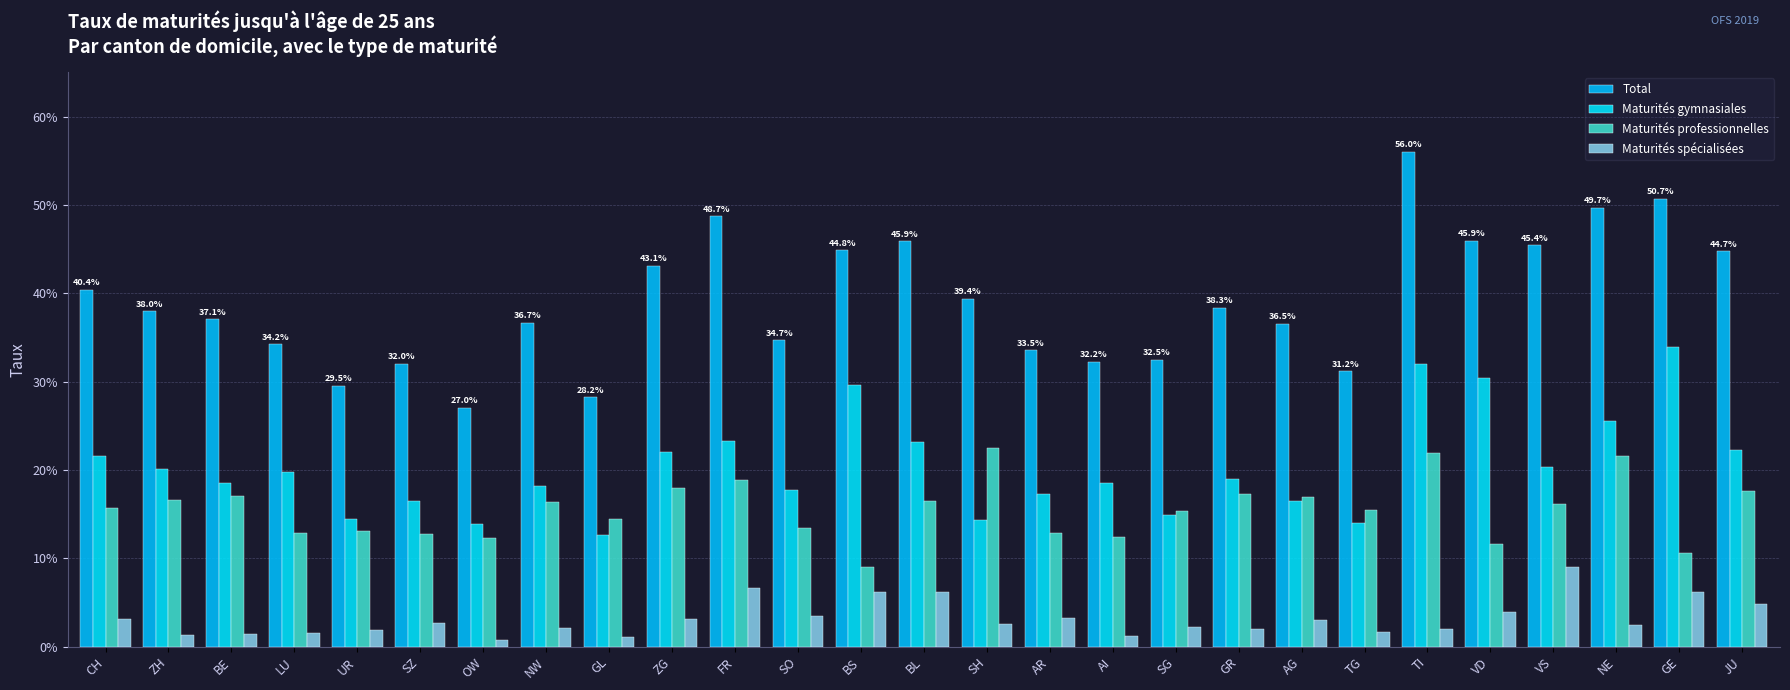

Are the bars horizontal?

No